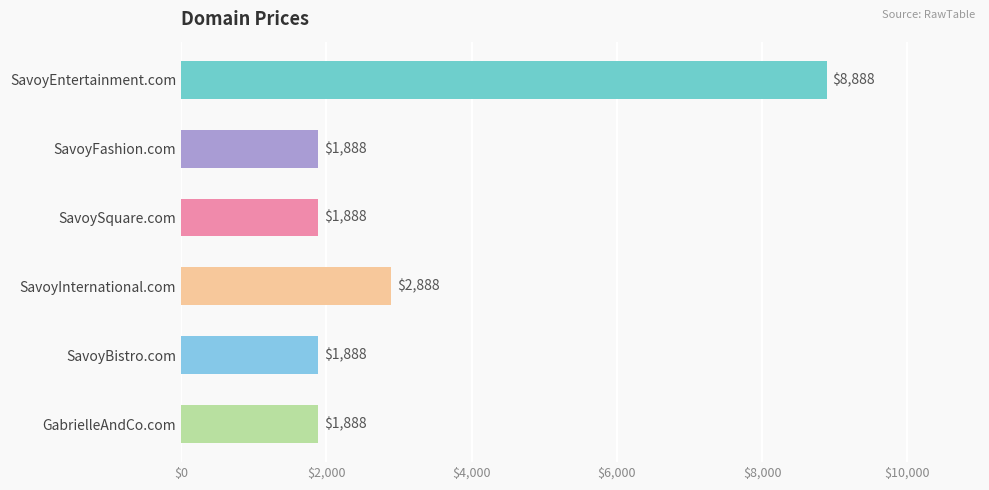

Reading bottom to top, extract all data points from this chart.

1888	1888	2888	1888	1888	8888